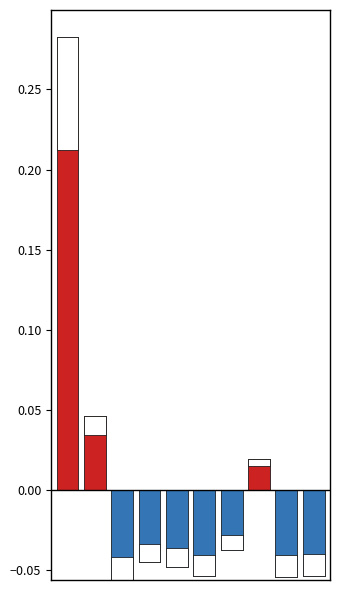

Is it true that Positive equals 0.1 at 4?

False